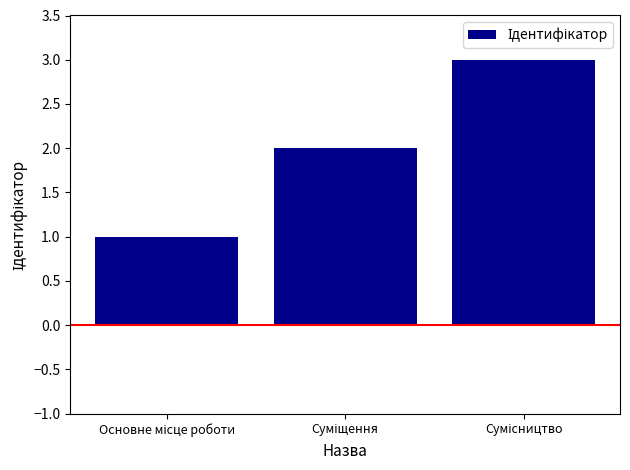

What is the value of the 1st bar from the left?

1